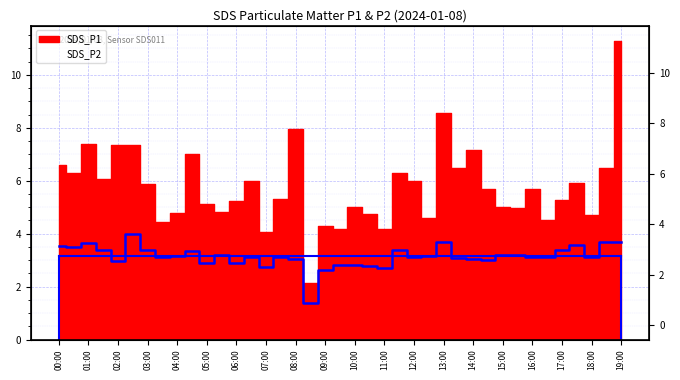

Between 11:00 and 06:30, which is larger?

06:30